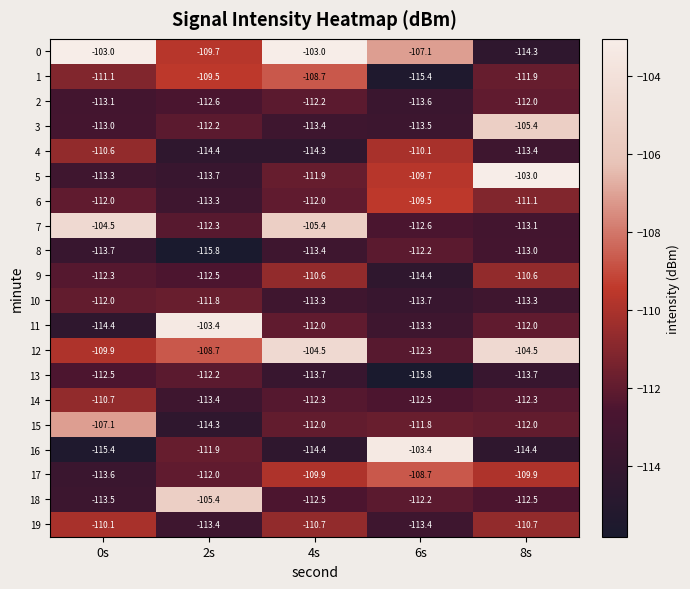

Which series changed the most between 0s and 4s?

12